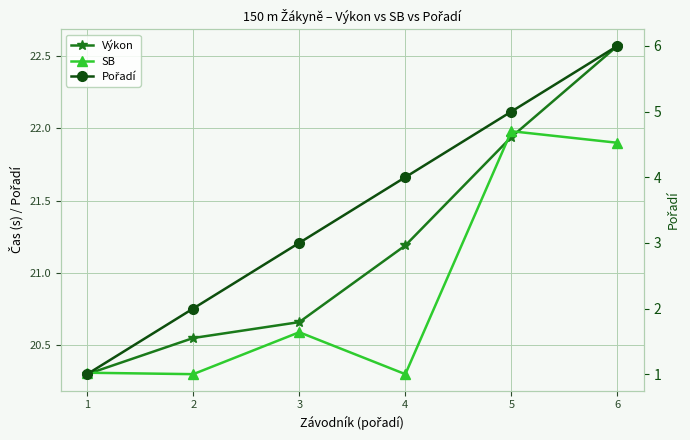

At which label does Výkon first exceed 21?

4